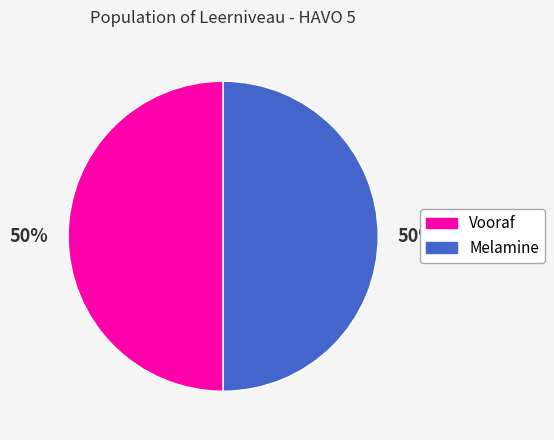

Is the sum of Vooraf and Melamine greater than half?

Yes